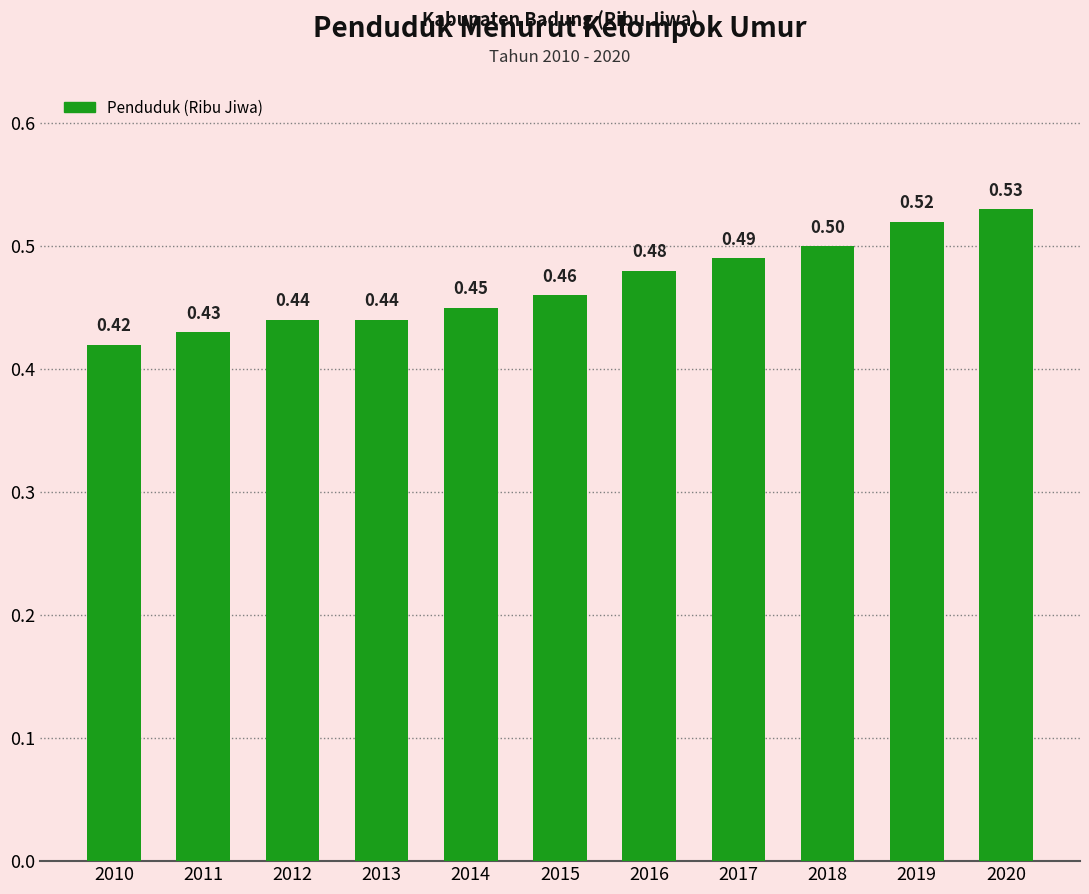

Which category has the highest value across all series?

2020